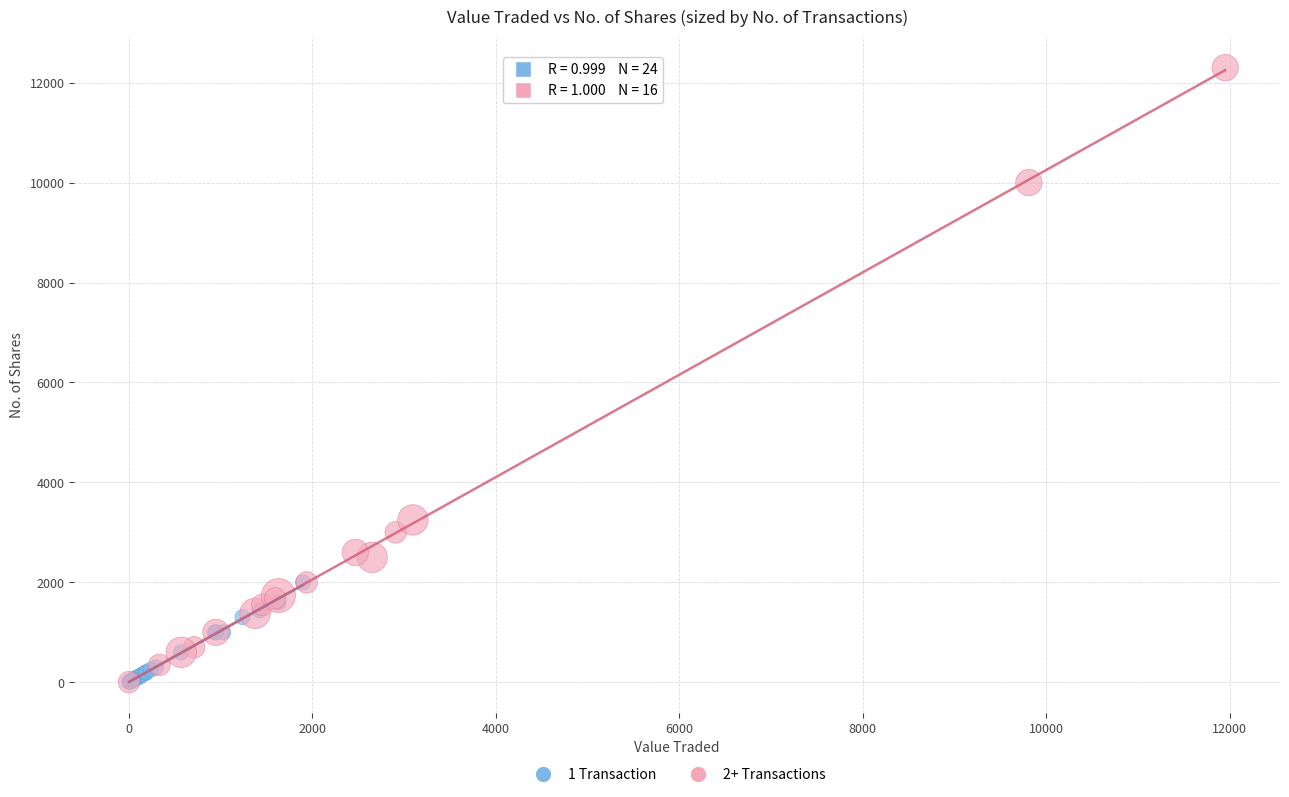

Which series has the widest spread of Y values?

2+ Transactions